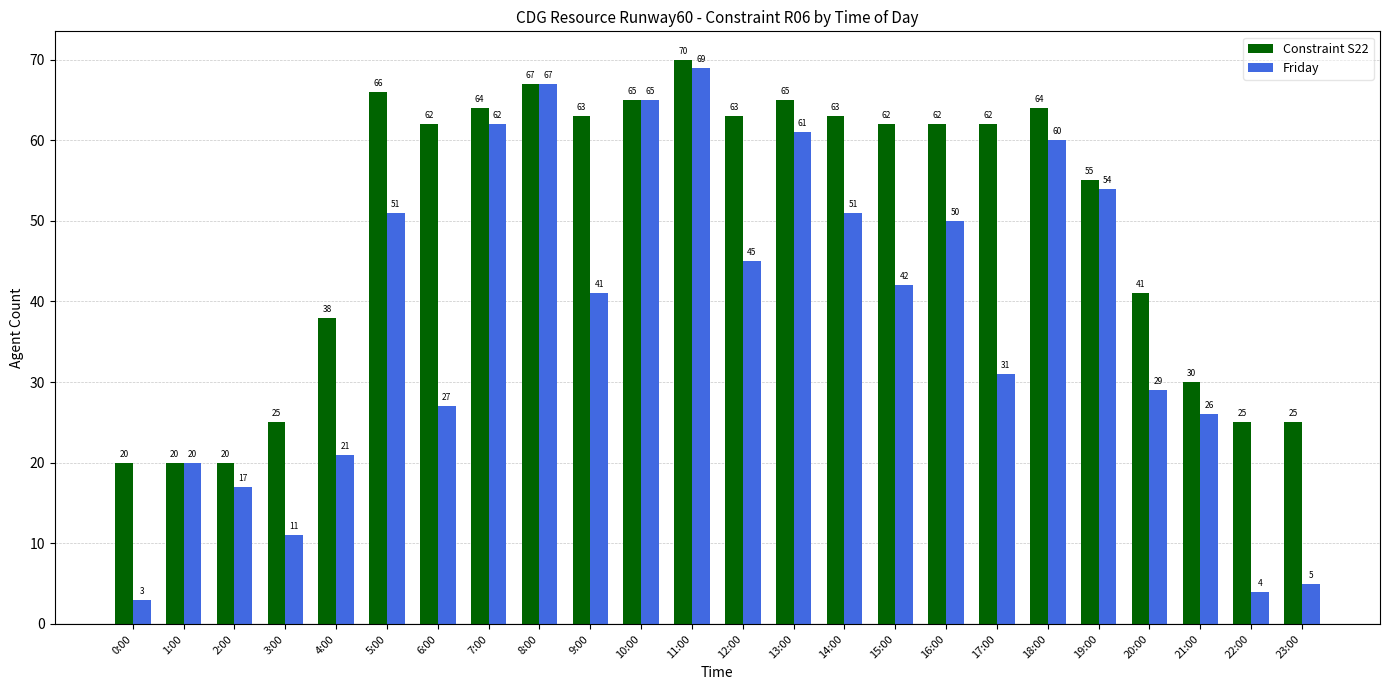

How many categories are shown in the chart?

24